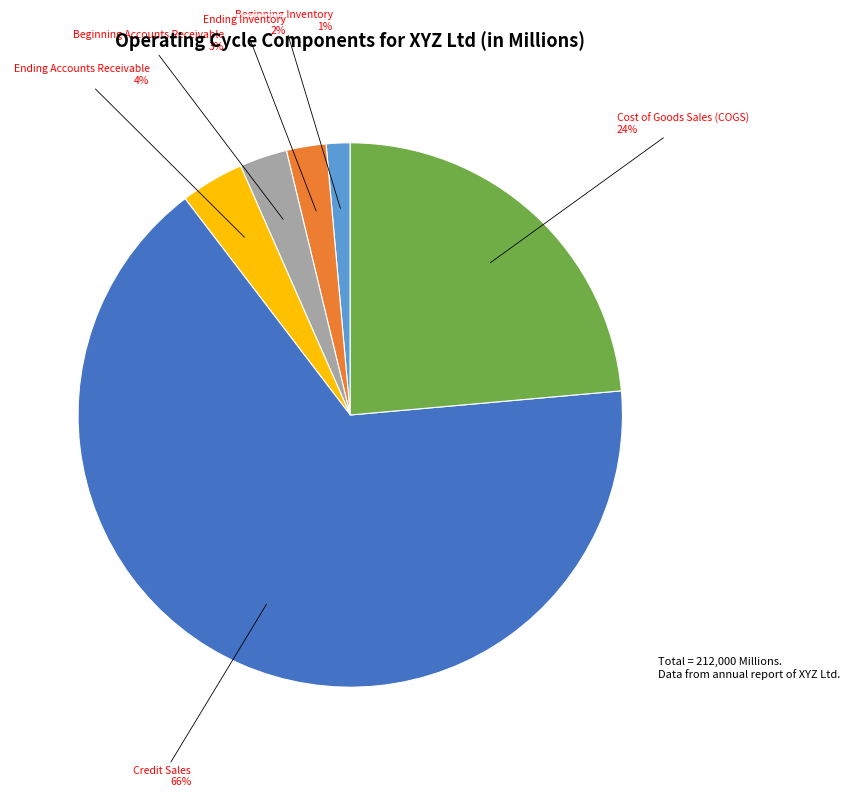

How many slices are in this pie chart?

6